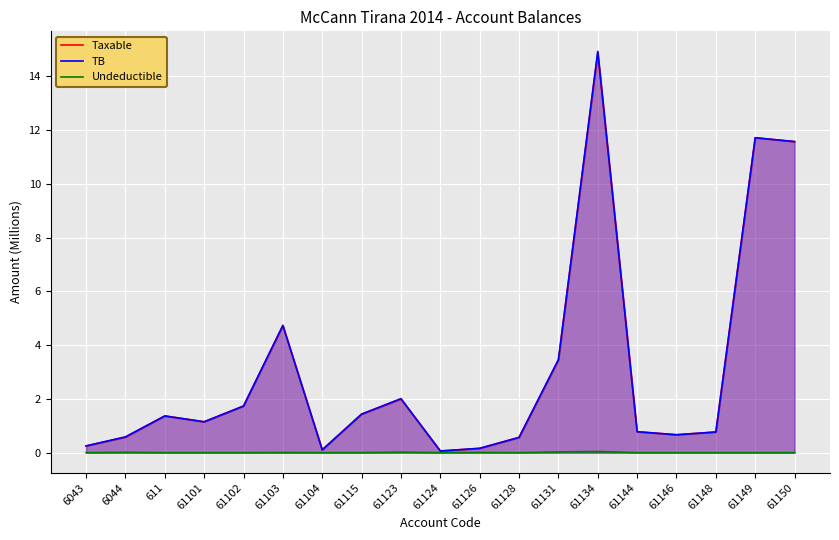

Which category has the lowest value in the TB series?

61124